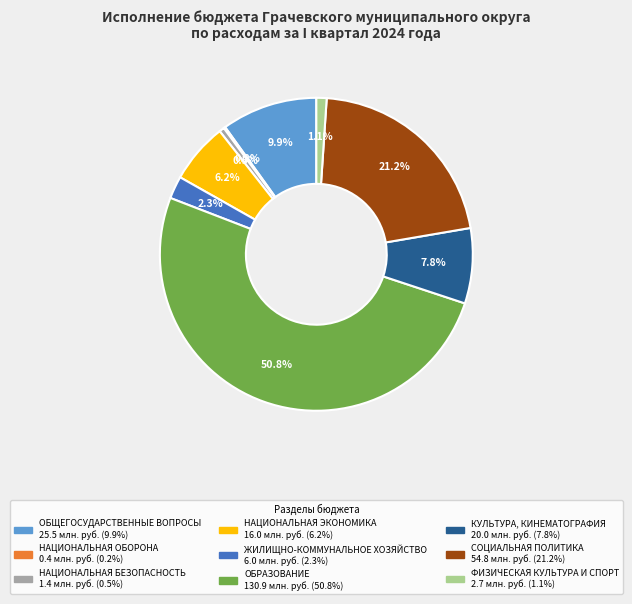

Approximately how many times larger is the value at НАЦИОНАЛЬНАЯ ЭКОНОМИКА compared to ОБЩЕГОСУДАРСТВЕННЫЕ ВОПРОСЫ?

0.6